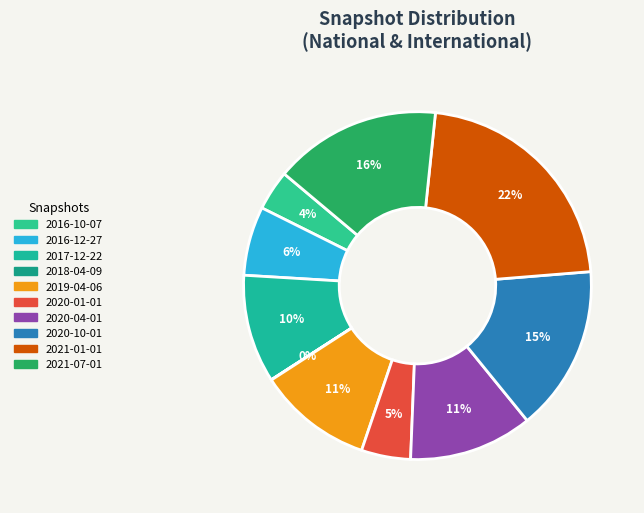

Is it true that 2020-10-01 is 2% of the pie?

False